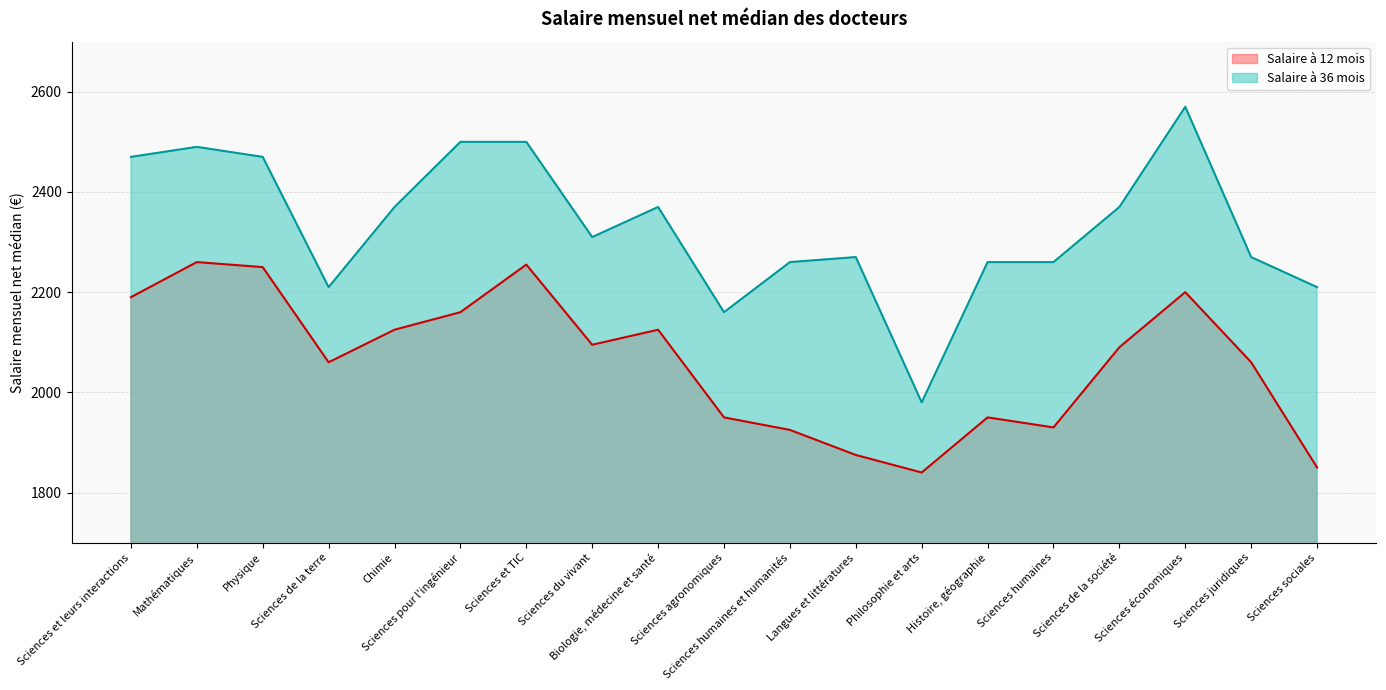

Which series has the largest total across all categories?

Salaire à 36 mois